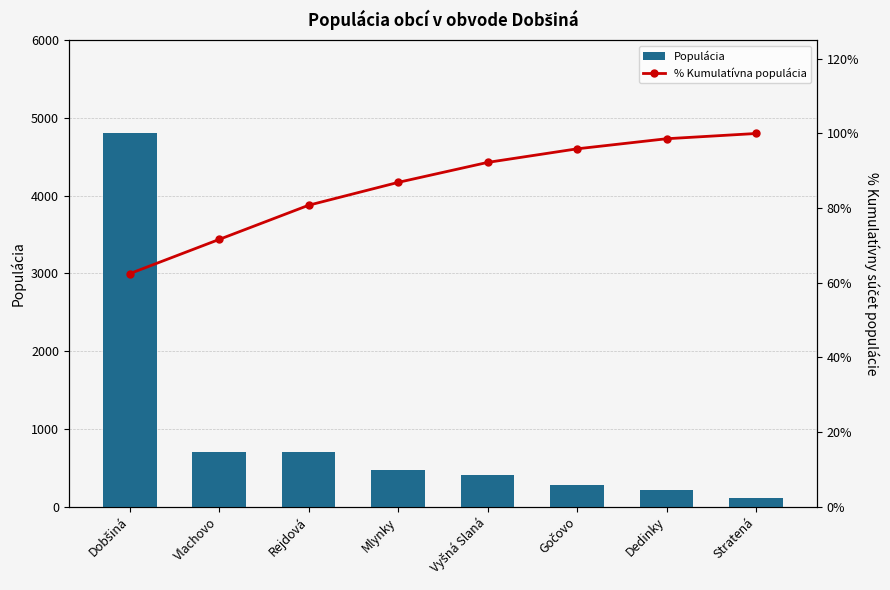

Which has a higher value, Vlachovo or Mlynky?

Vlachovo